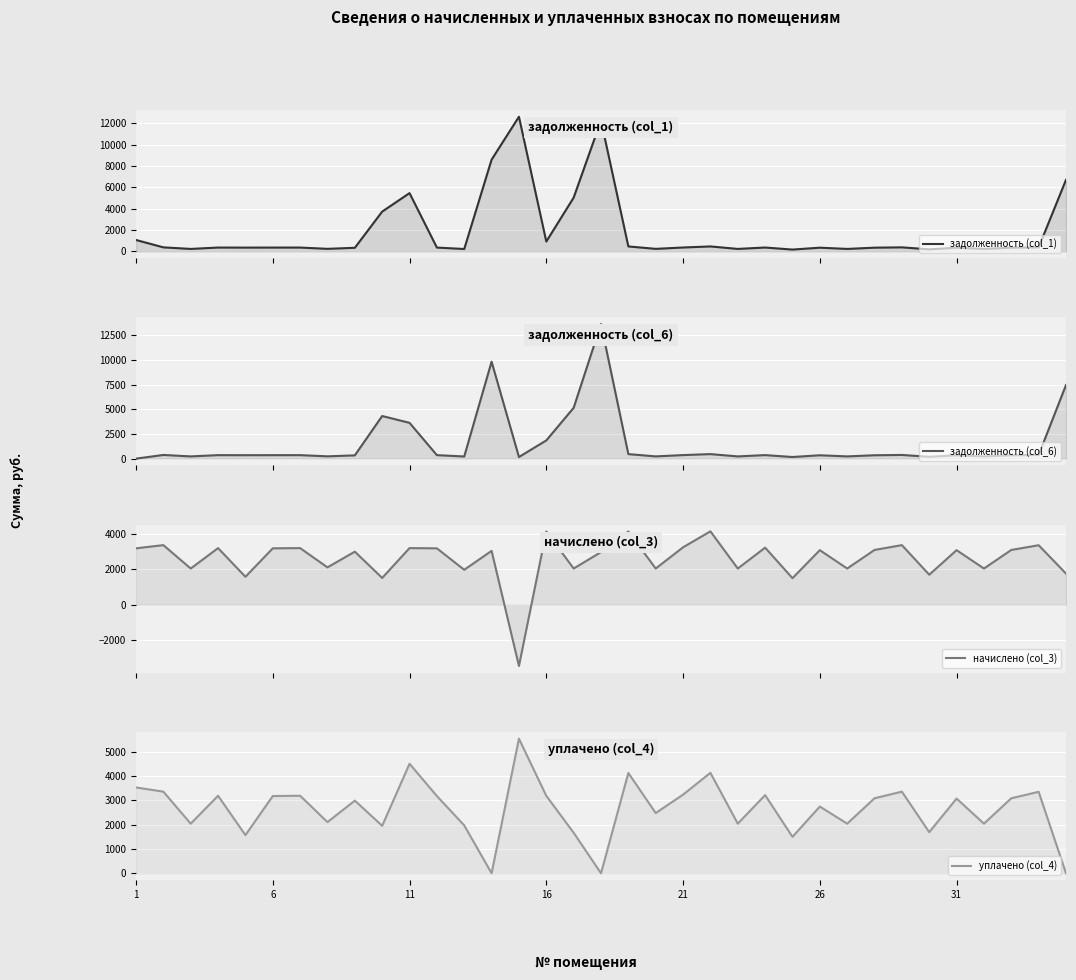

Which has a higher value, 16 or 6?

16